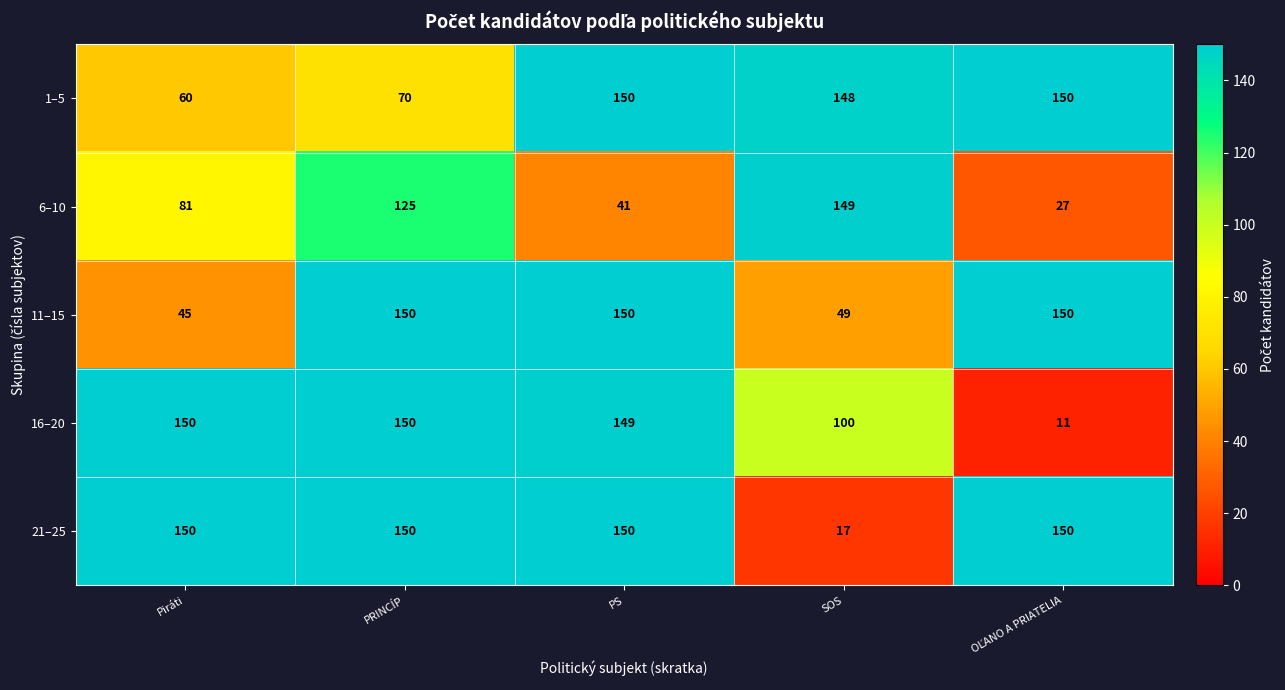

Which series has the largest total across all categories?

21–25